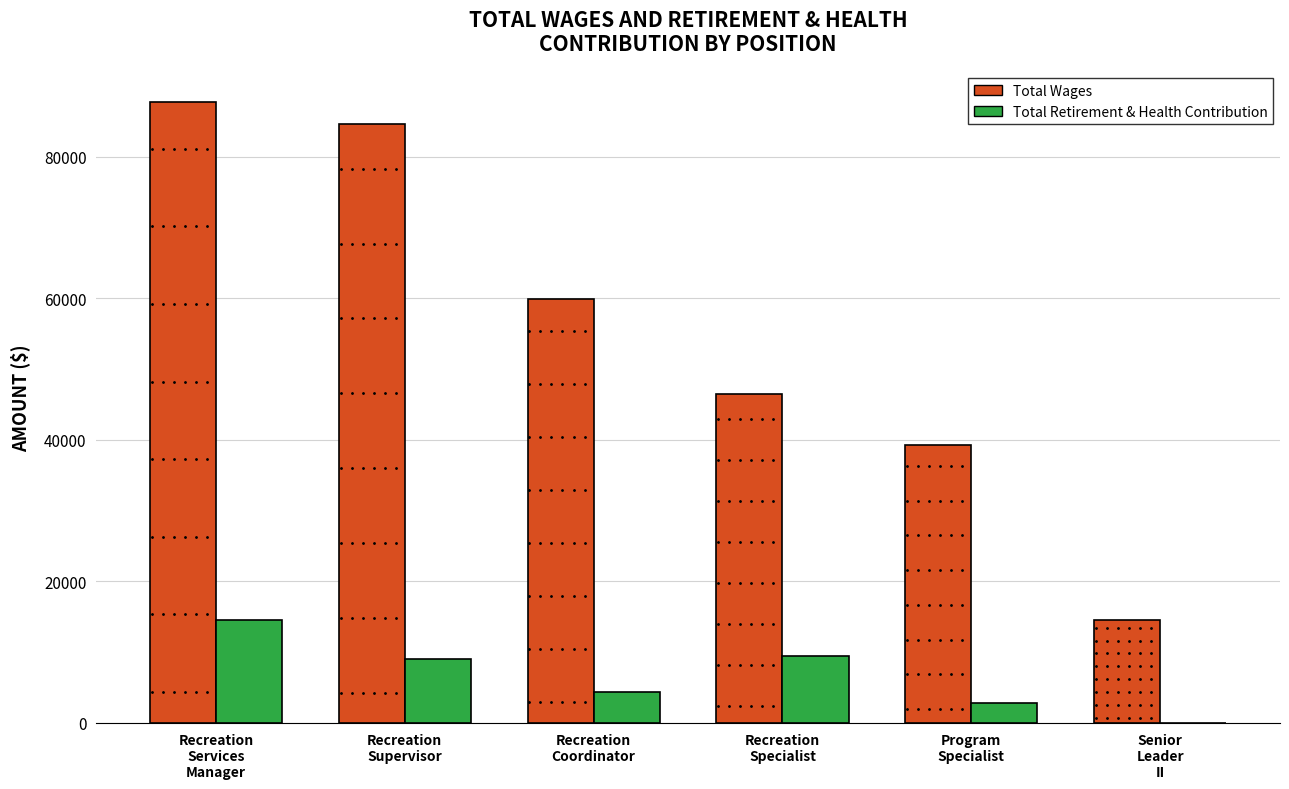

What is the maximum value shown in the chart?

87724